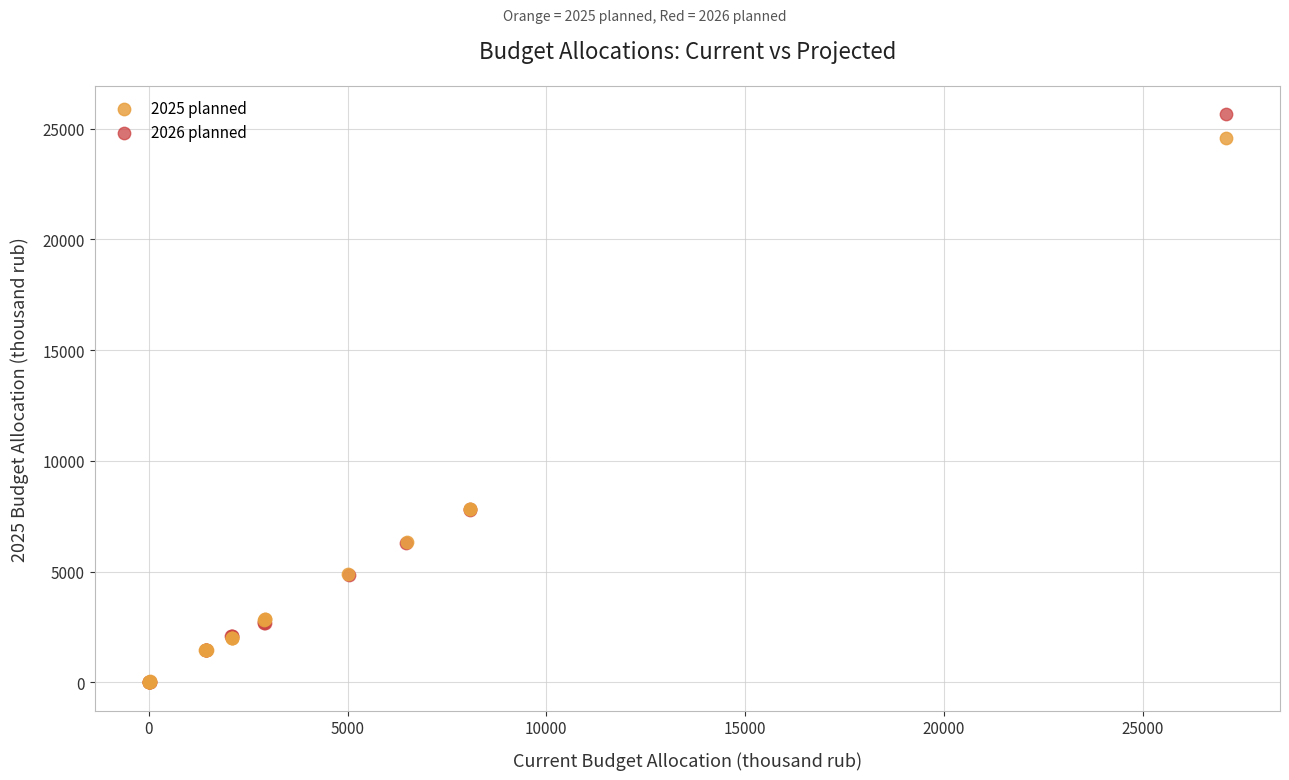

Which series has the largest Y range (max minus min)?

2026 planned